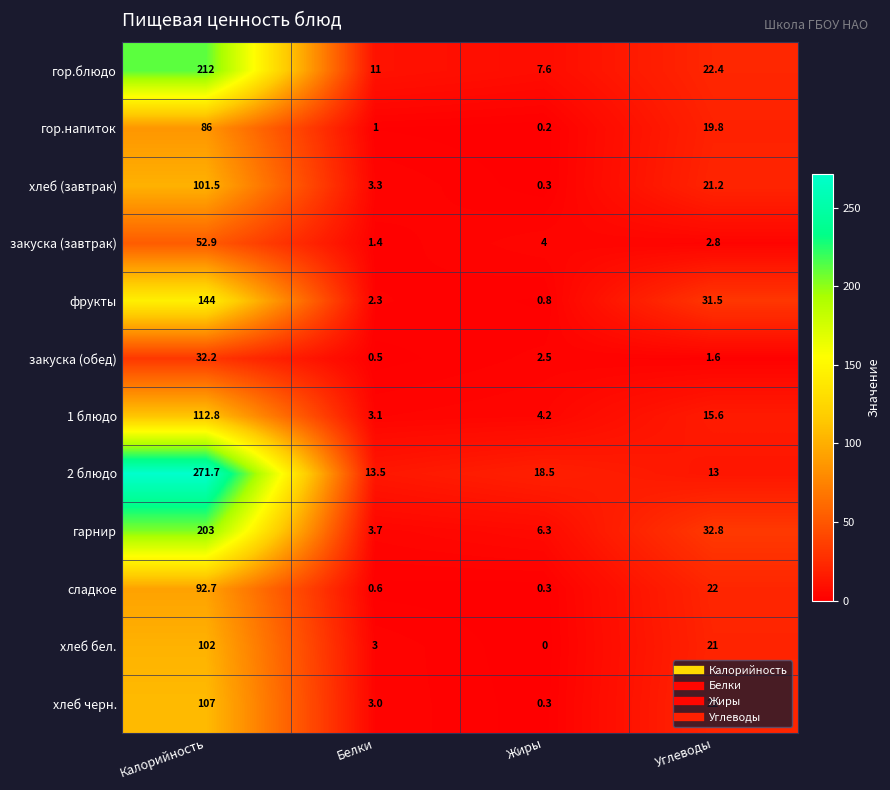

How many data points in закуска (завтрак) are less than 4?

2